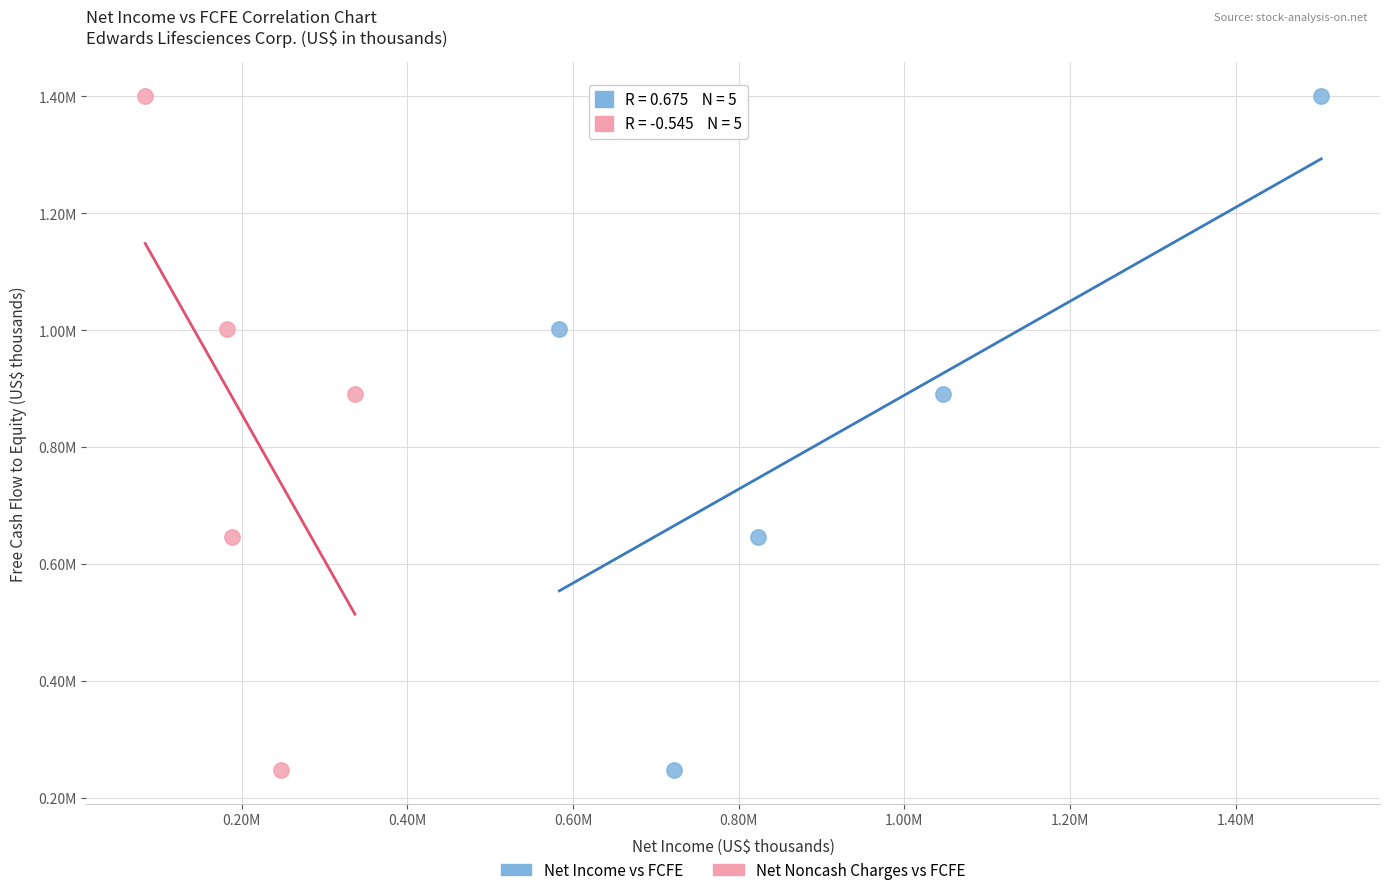

What are all the series names shown in the legend?

Net Income vs FCFE, Net Noncash Charges vs FCFE